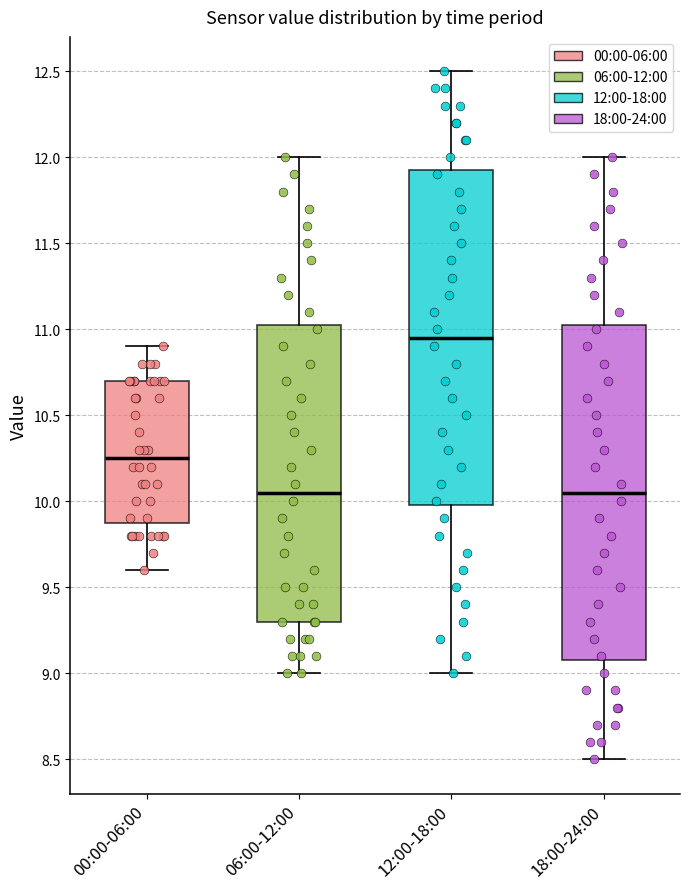

Where does the lower whisker of the box for 12:00-18:00 end on the y-axis? The values are not printed on the chart, so give them approximately, as read against the axis.

9.00